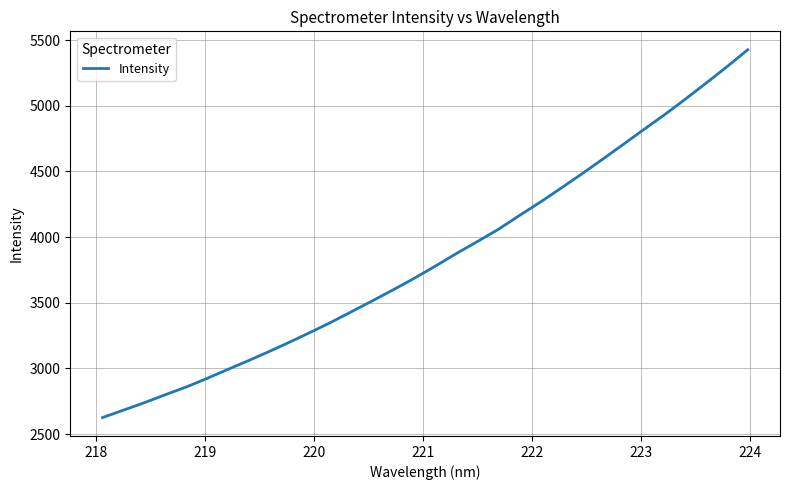

What is the smallest value displayed?

2625.1